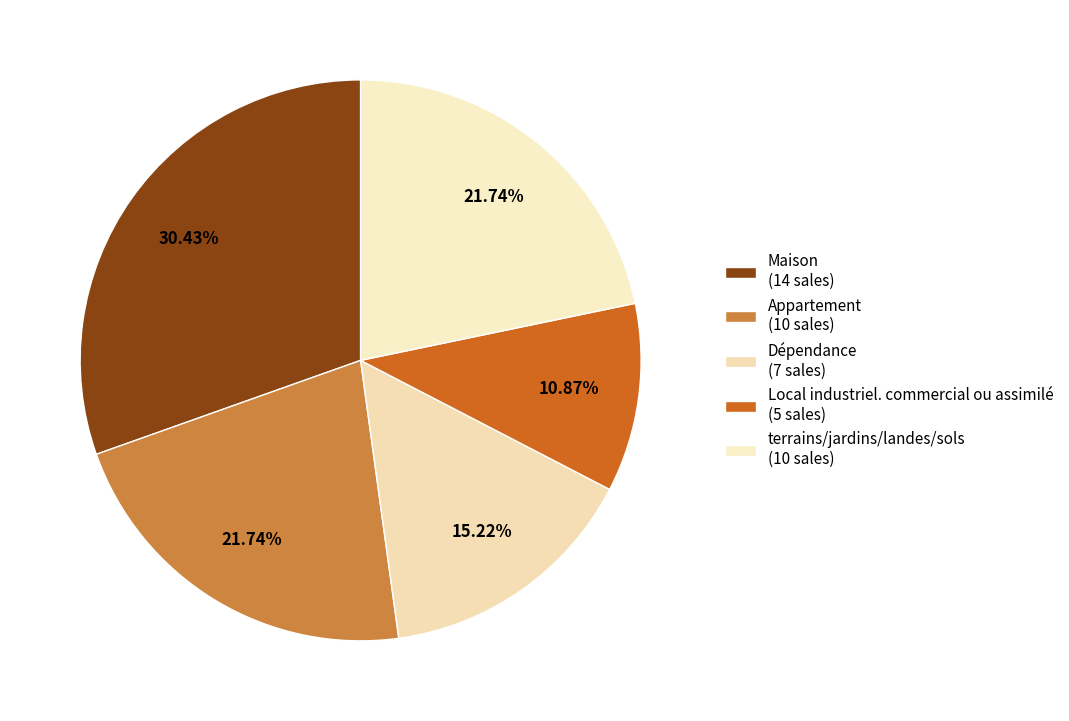

The terrains/jardins/landes/sols slice represents 35% of the pie. True or false?

False